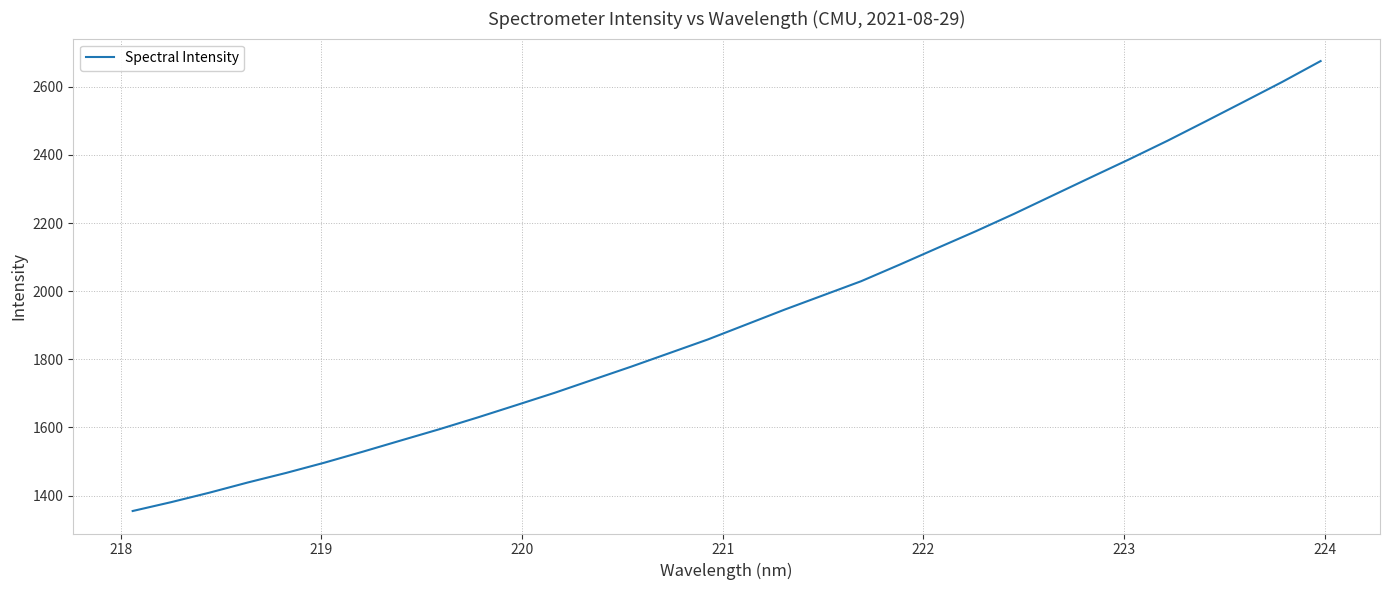

How many lines are shown in the chart?

1